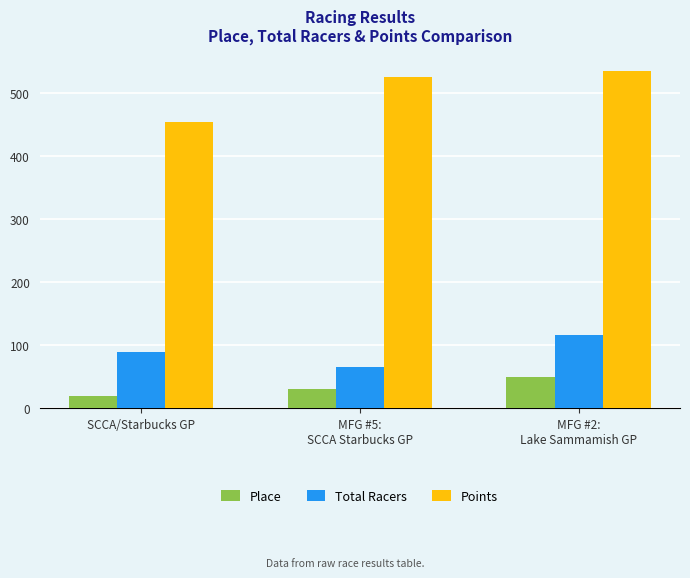

What is the label of the 3rd bar from the left?

MFG #2:
Lake Sammamish GP